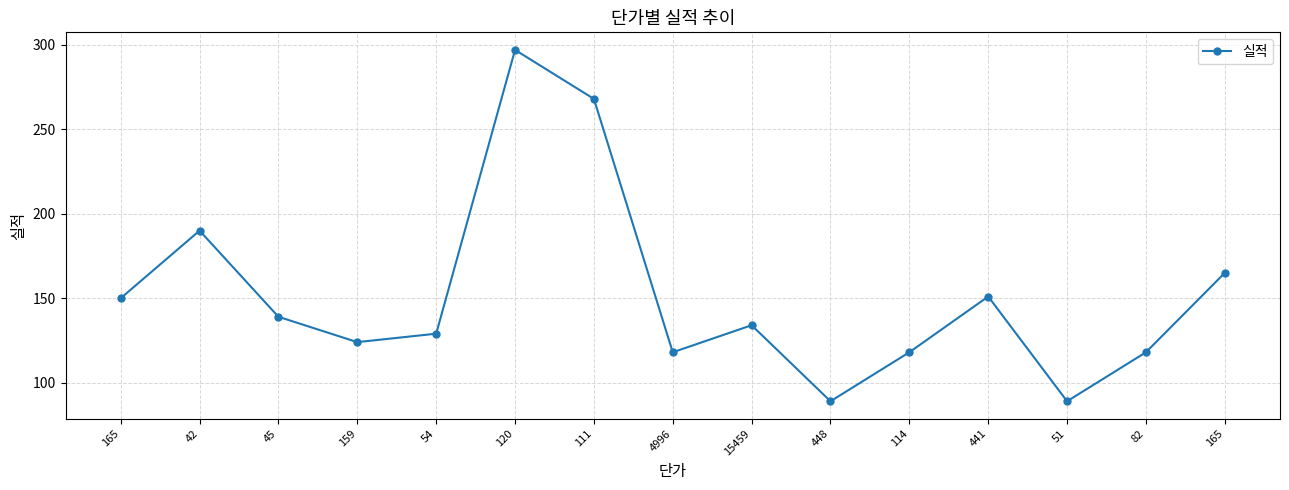

How many distinct data groups are displayed?

1